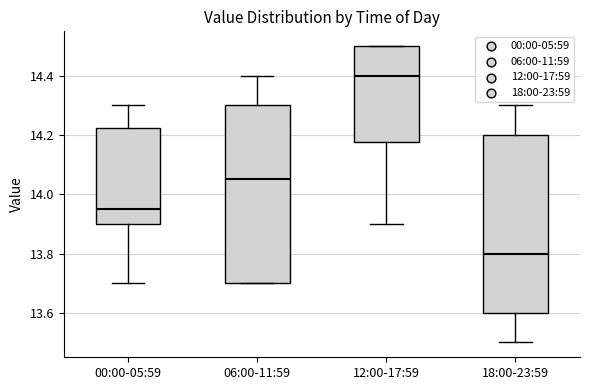

Where is the lower edge of the box for 12:00-17:59 on the y-axis? The values are not printed on the chart, so give them approximately, as read against the axis.

14.18